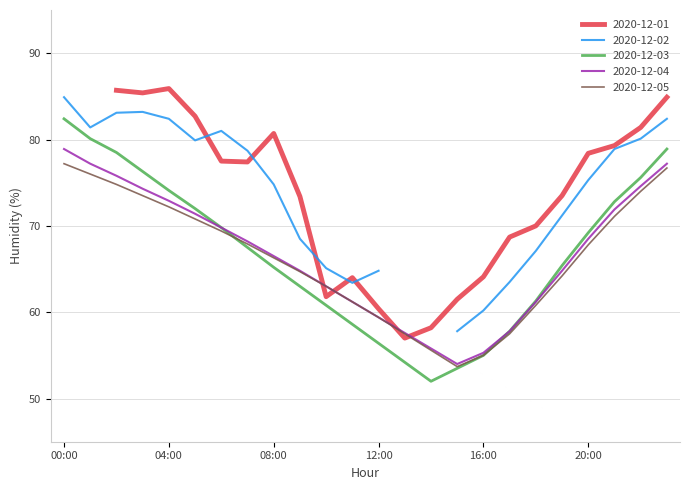

The 2020-12-03 series shows 37.8 at 04:00. True or false?

False